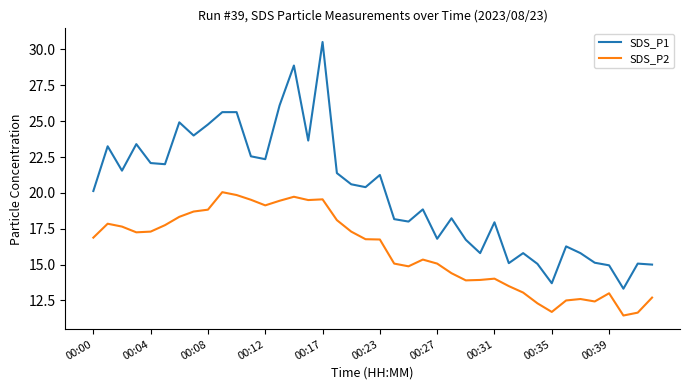

Which series has the largest total across all categories?

SDS_P1